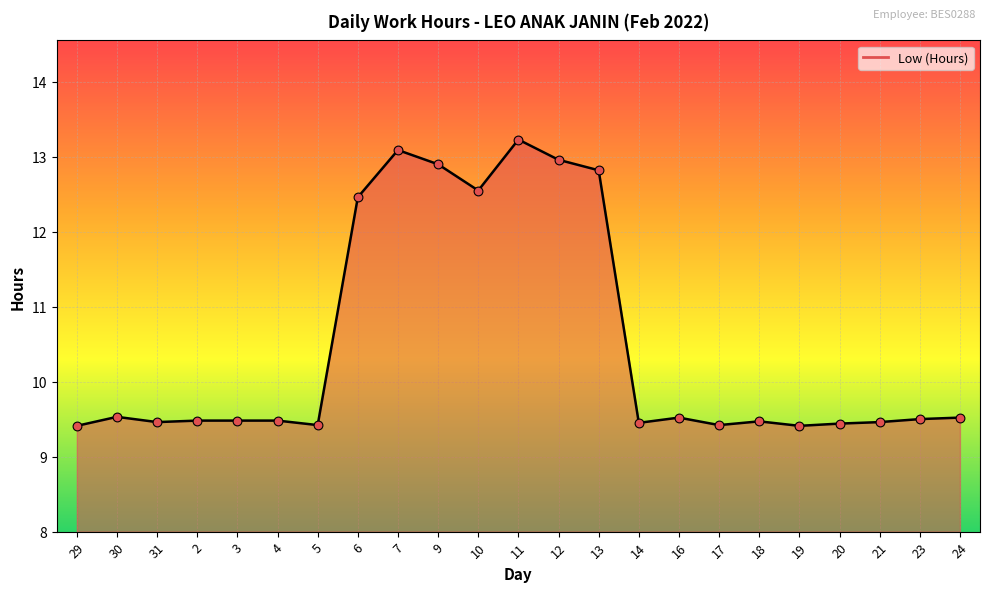

Approximately how many times larger is the value at 13 compared to 29?

1.4